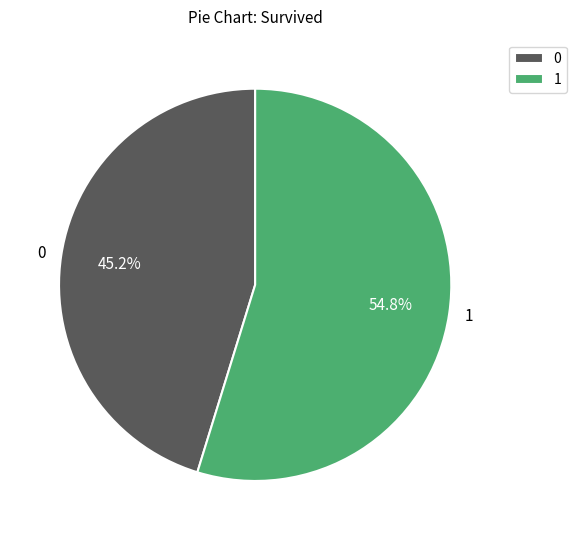

Which slice is the largest?

1